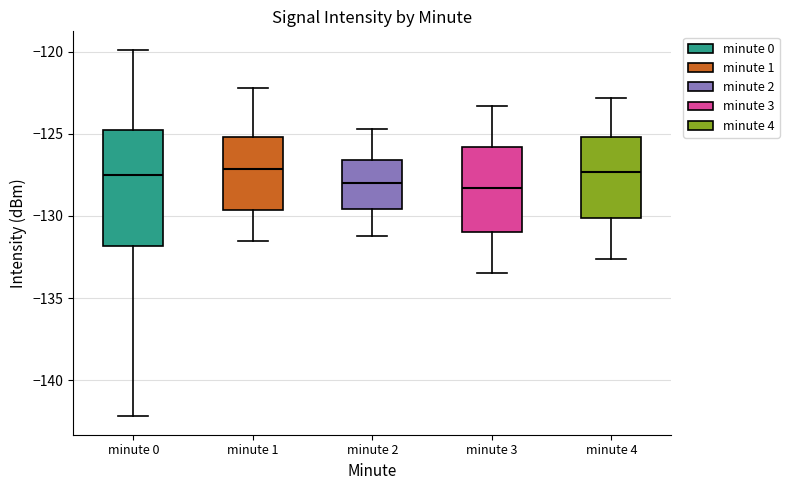

Comparing the boxes themselves (not the whiskers), which one is the tallest?

minute 0